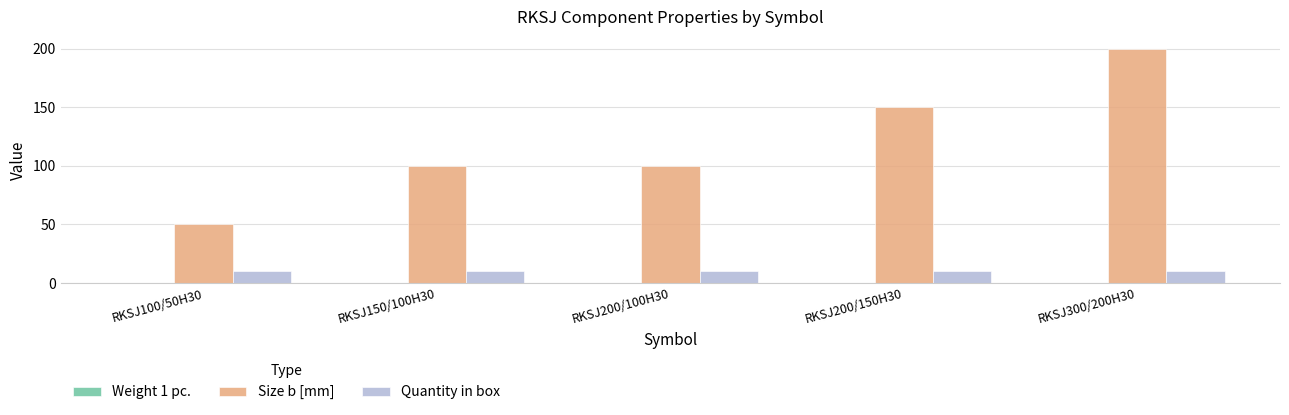

Which series has the widest spread of values?

Size b [mm]